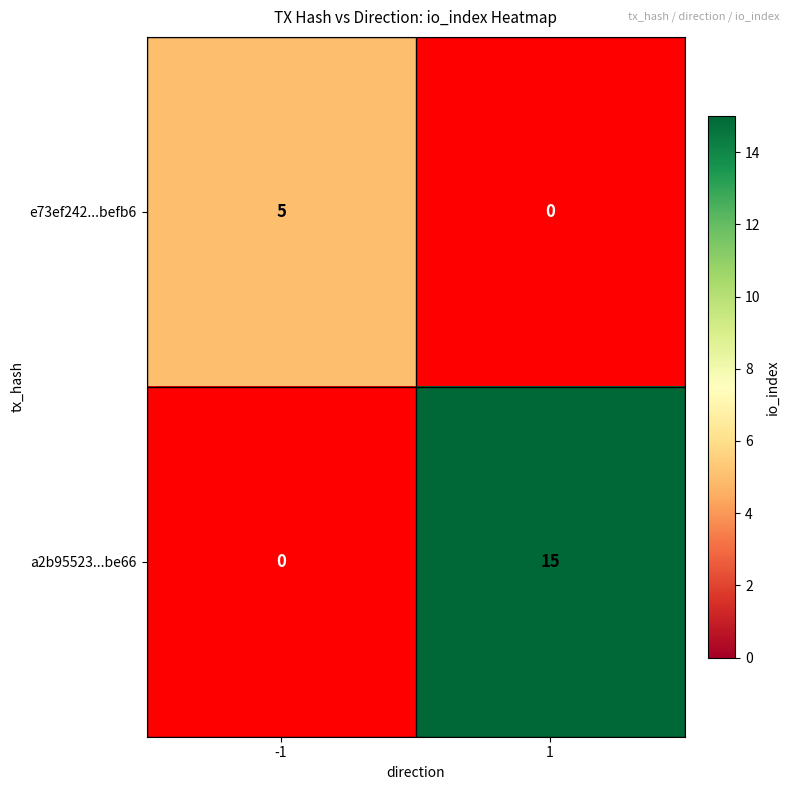

Which series has the largest total across all categories?

a2b95523...be66